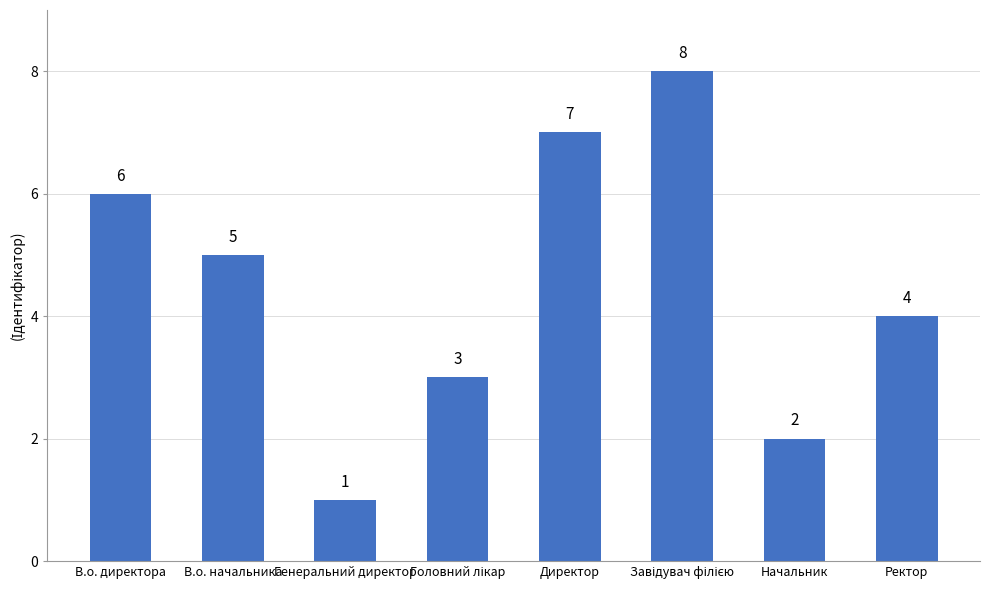

What is the sum of the values at В.о. начальника and Ректор?

9